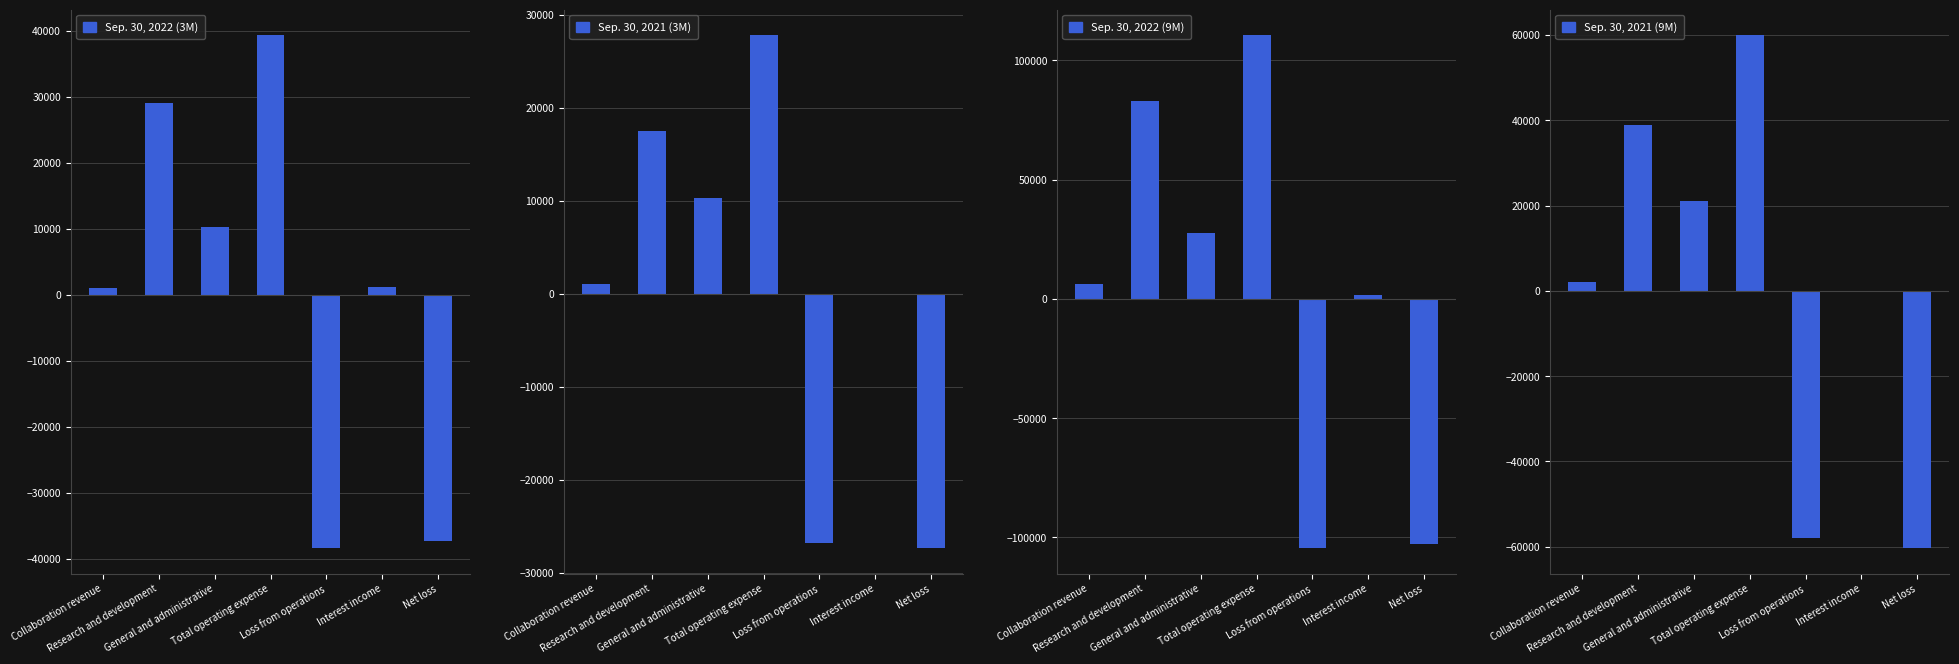

At which label does Sep. 30, 2022 (9M) reach its minimum?

Loss from operations